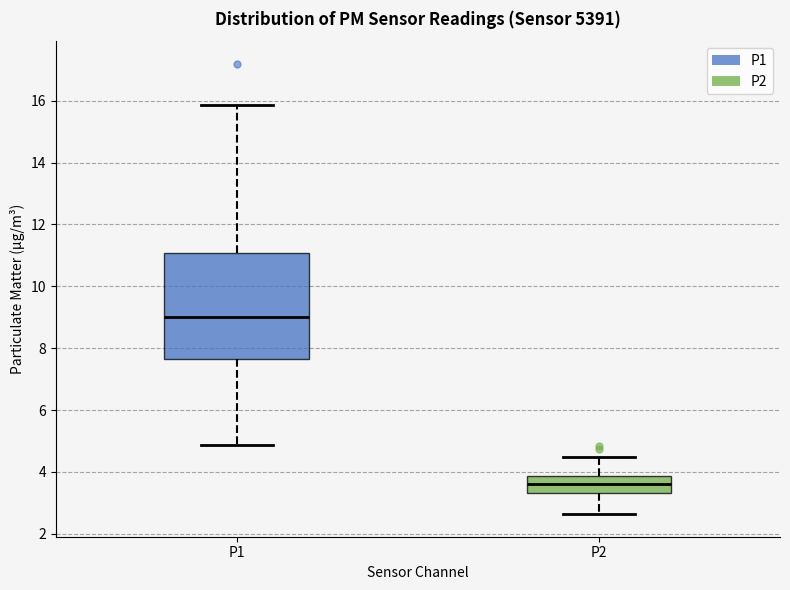

Reading left to right, transcribe this box plot: for each box, give where its median line is, the range the box spans, and where its two whiskers end, as read against the y-axis. The values are not printed on the chart, so give them approximately, as read against the axis.

P1: median 9.0, box 7.6 to 11.0, whiskers 4.8 to 15.8
P2: median 3.6, box 3.4 to 3.8, whiskers 2.6 to 4.4